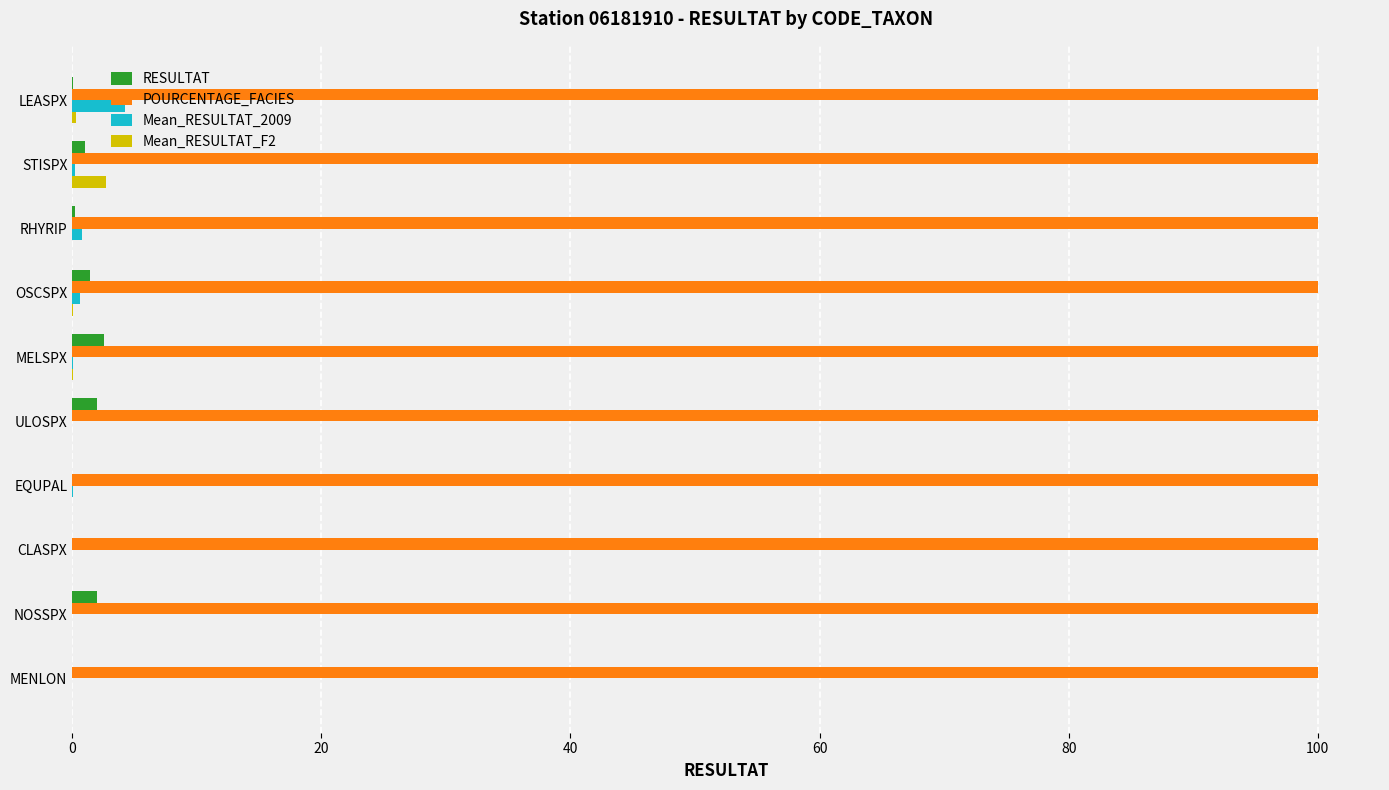

Which series has the largest total across all categories?

POURCENTAGE_FACIES